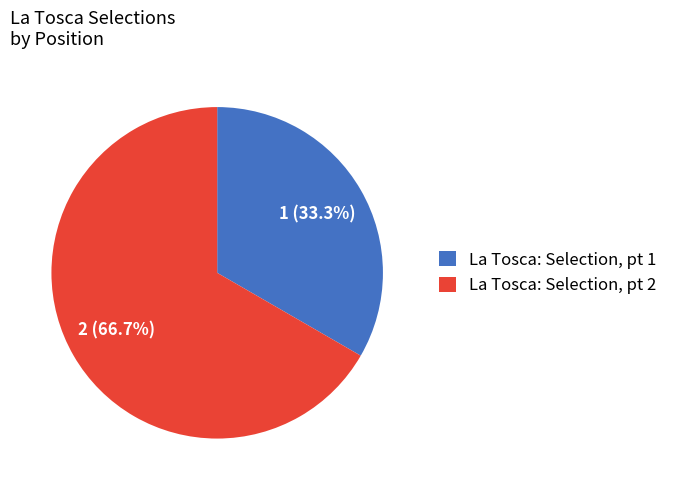

Which has a higher value, La Tosca: Selection, pt 1 or La Tosca: Selection, pt 2?

La Tosca: Selection, pt 2